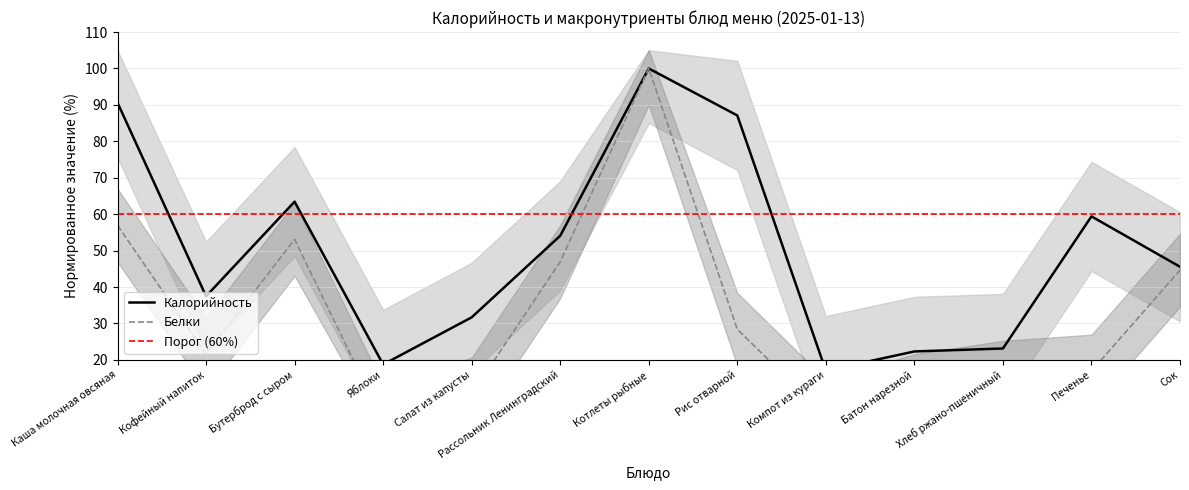

The value of Белки at Бутерброд с сыром is 53.1. True or false?

True